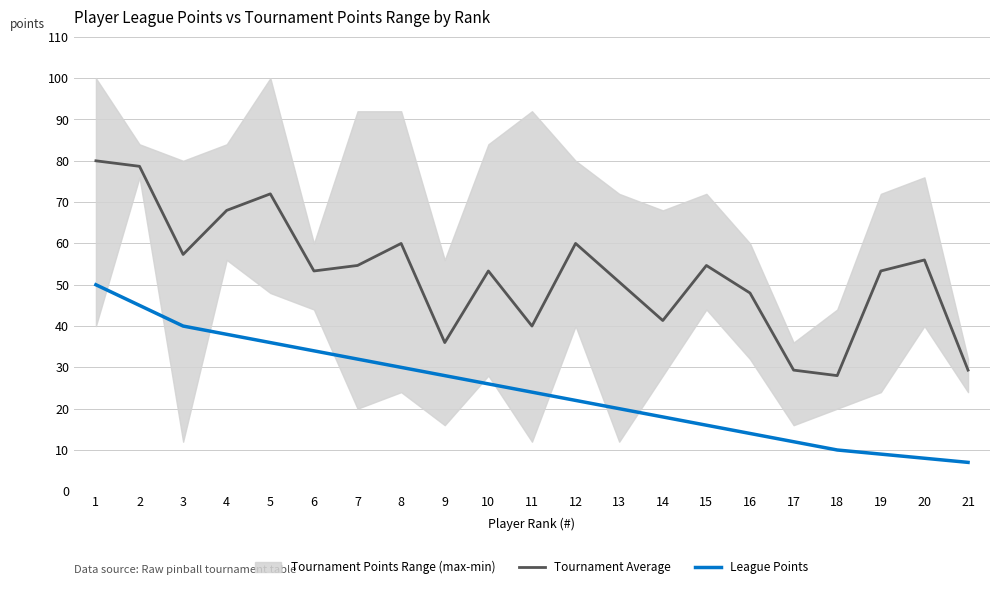

True or false: League Points and Tournament Average intersect in this chart.

False